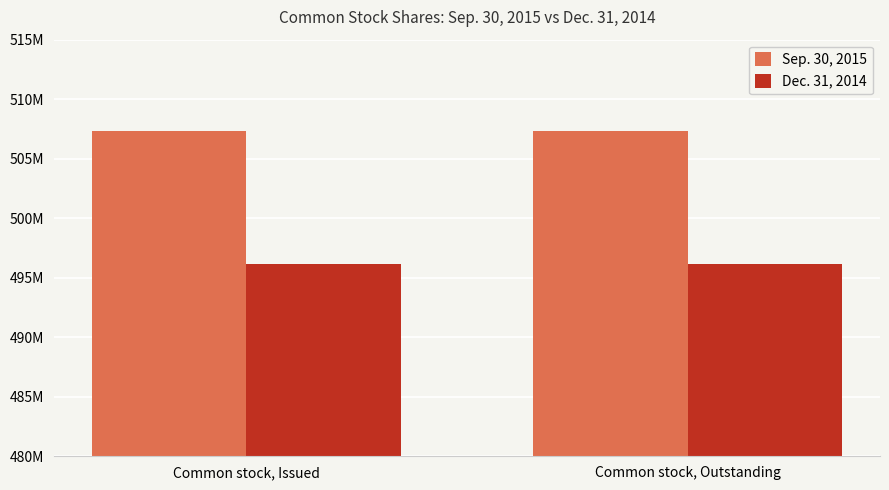

List the labels in order of Sep. 30, 2015 value, smallest first.

Common stock, Issued, Common stock, Outstanding